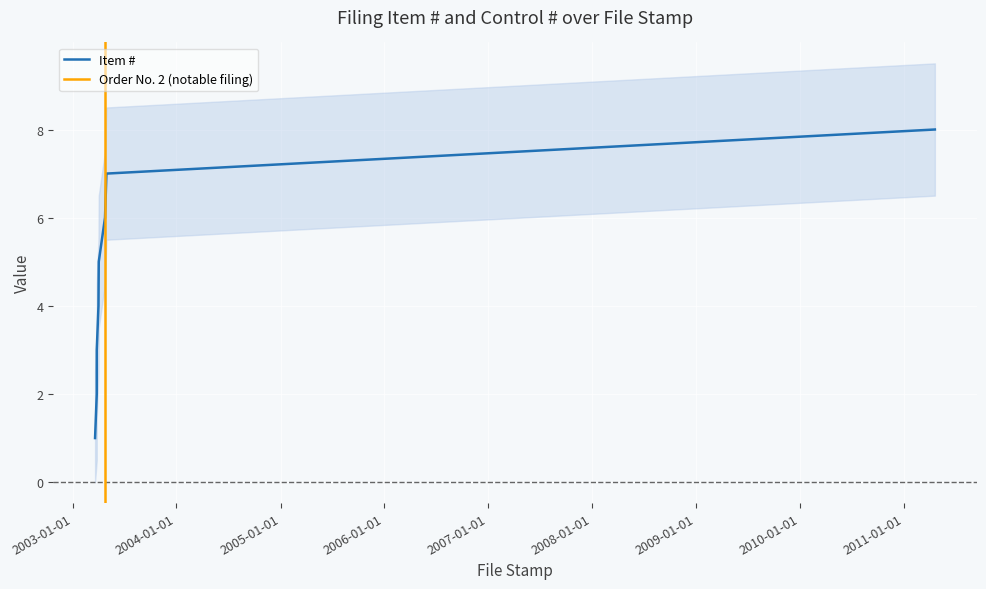

What is the difference between the values at 2003-03-27 and 2003-04-02?

2